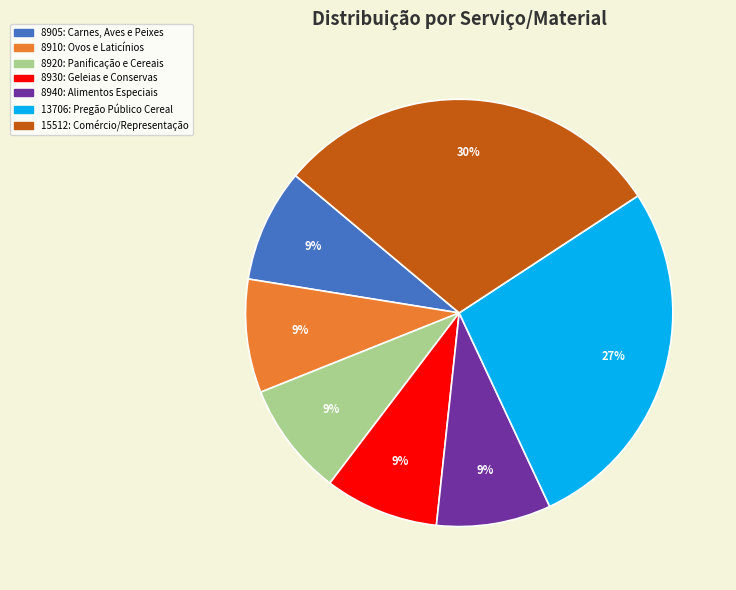

Is there a majority slice in this chart?

No